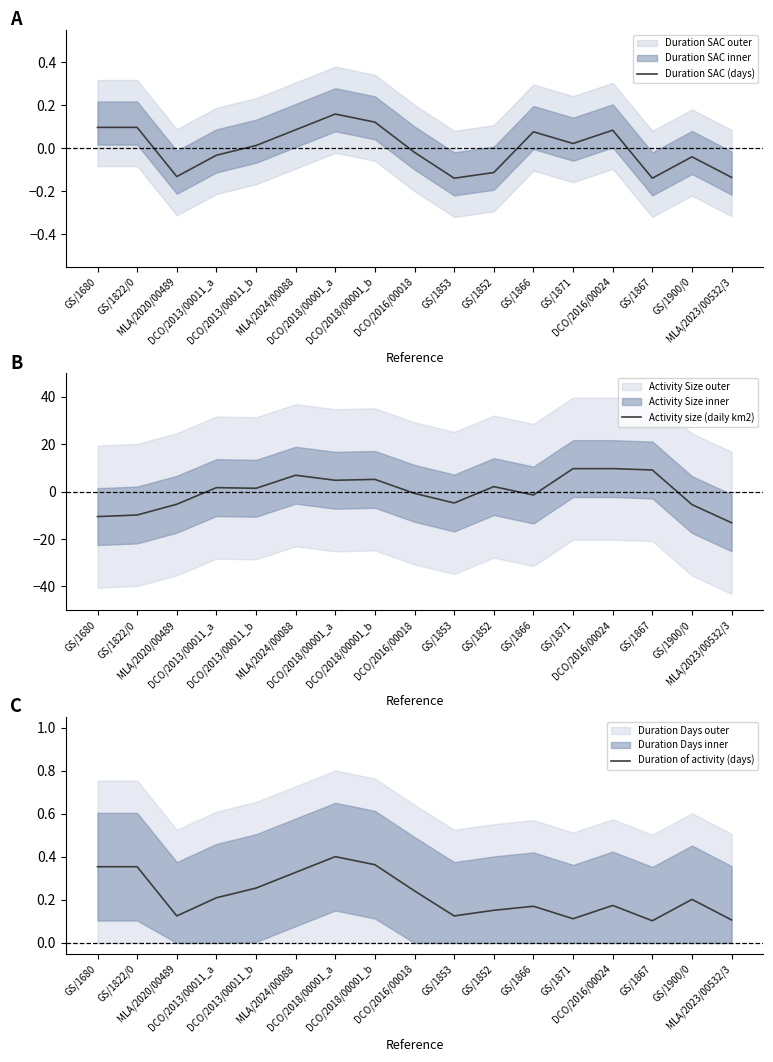

Reading left to right, what are all the values shown in this chart?

Duration SAC (days): 0.1	0.1	-0.1	-0.0	0.0	0.1	0.2	0.1	-0.0	-0.1	-0.1	0.1	0.0	0.1	-0.1	-0.0	-0.1
Activity size (daily km2): -10.5	-9.8	-5.3	1.7	1.4	7.0	4.8	5.2	-0.7	-4.8	2.2	-1.4	9.7	9.7	9.2	-5.4	-13.1
Duration of activity (days): 0.4	0.4	0.1	0.2	0.3	0.3	0.4	0.4	0.2	0.1	0.2	0.2	0.1	0.2	0.1	0.2	0.1